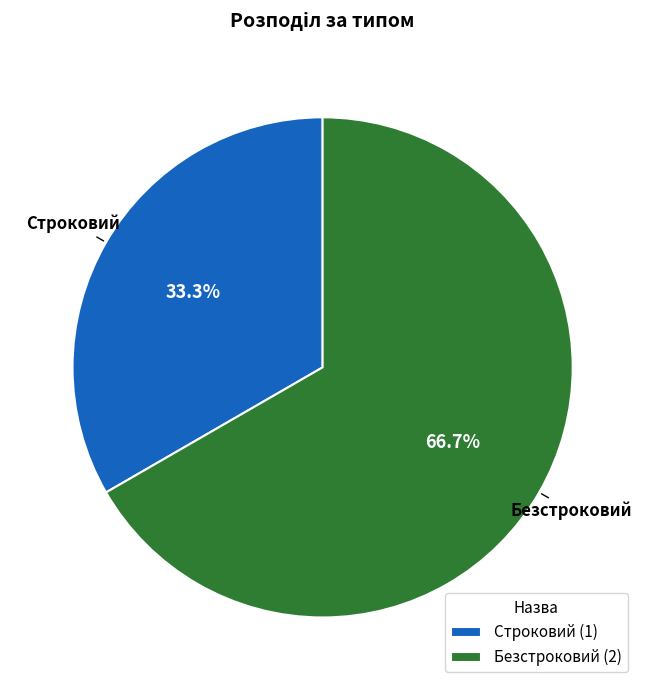

Count the number of slices in the pie.

2